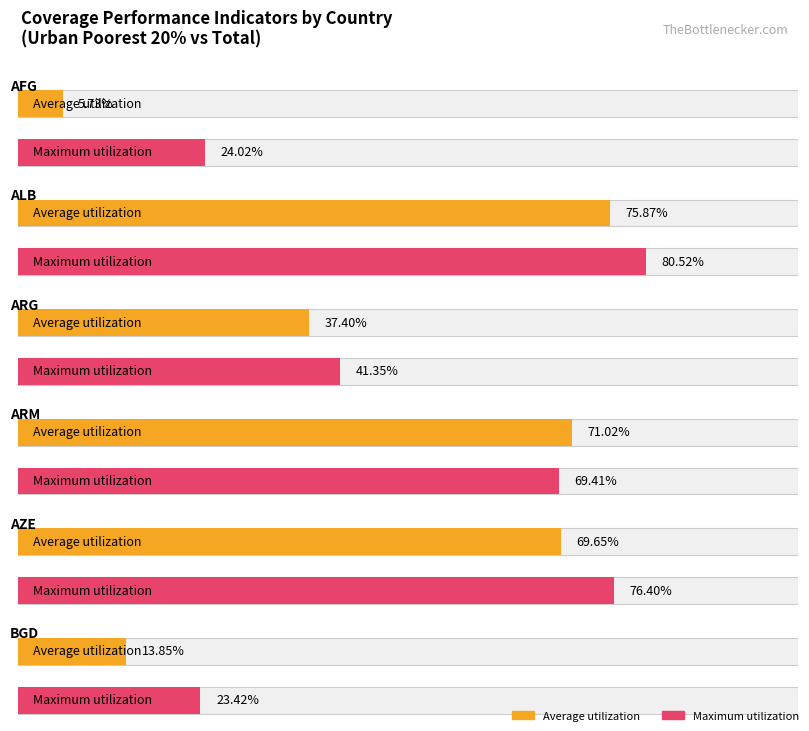

What is the difference between the maximum and minimum values in the Maximum utilization series?

57.1